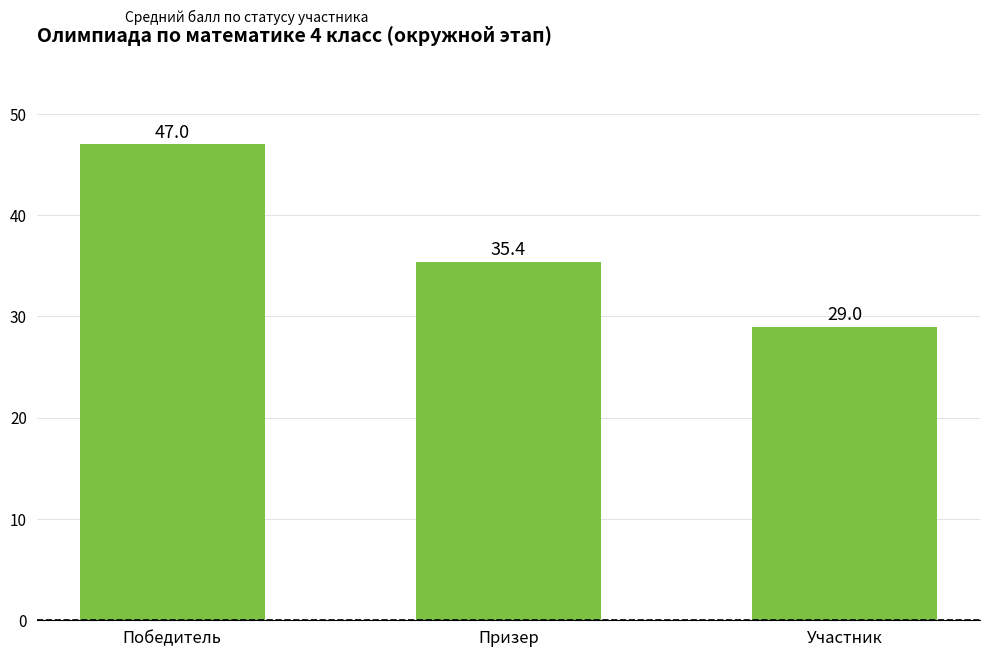

What position from the right is Участник?

1